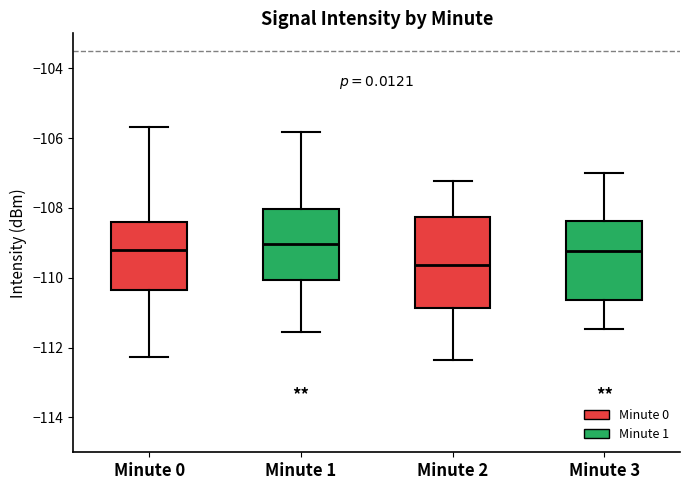

Which box has the lowest median line?

Minute 2